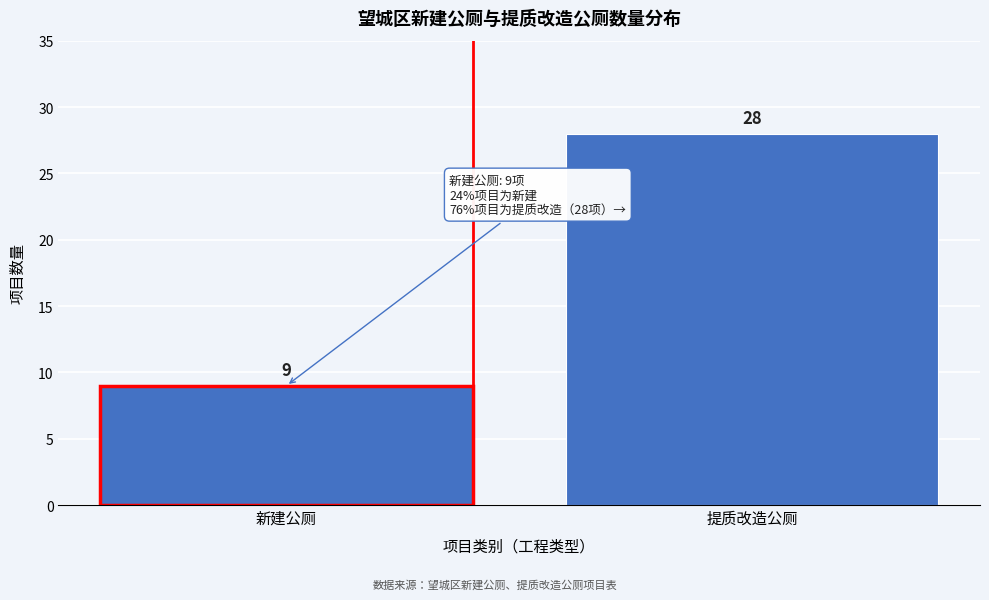

Reading right to left, extract all data points from this chart.

28	9